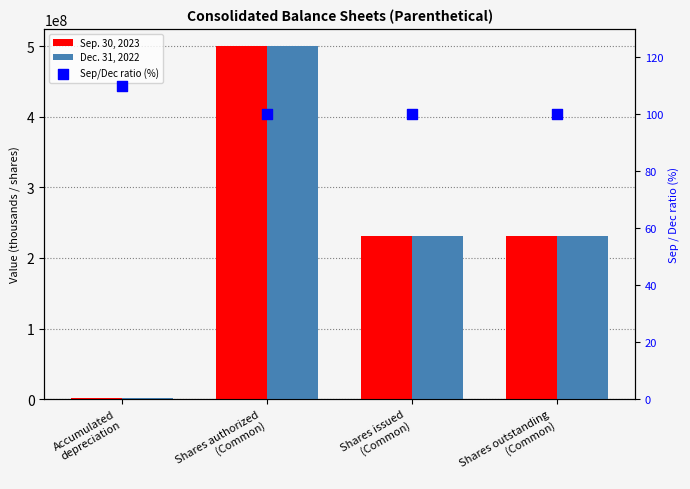

Which series contains the lowest Y value?

Sep/Dec ratio (%)